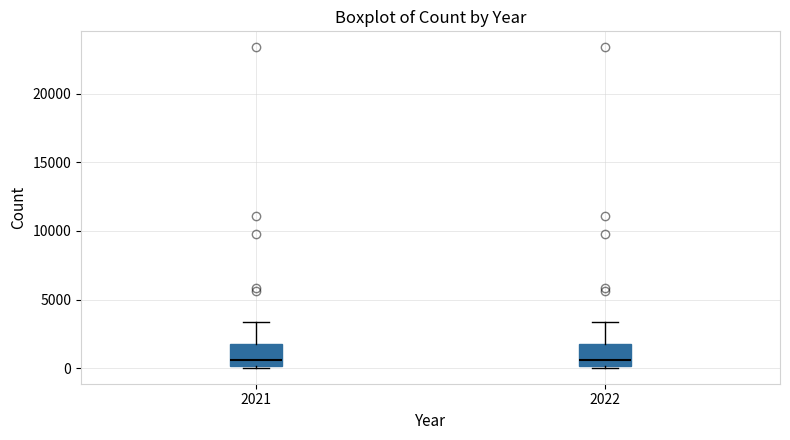

Where is the upper edge of the box at x = 2021 on the y-axis? The values are not printed on the chart, so give them approximately, as read against the axis.

1500